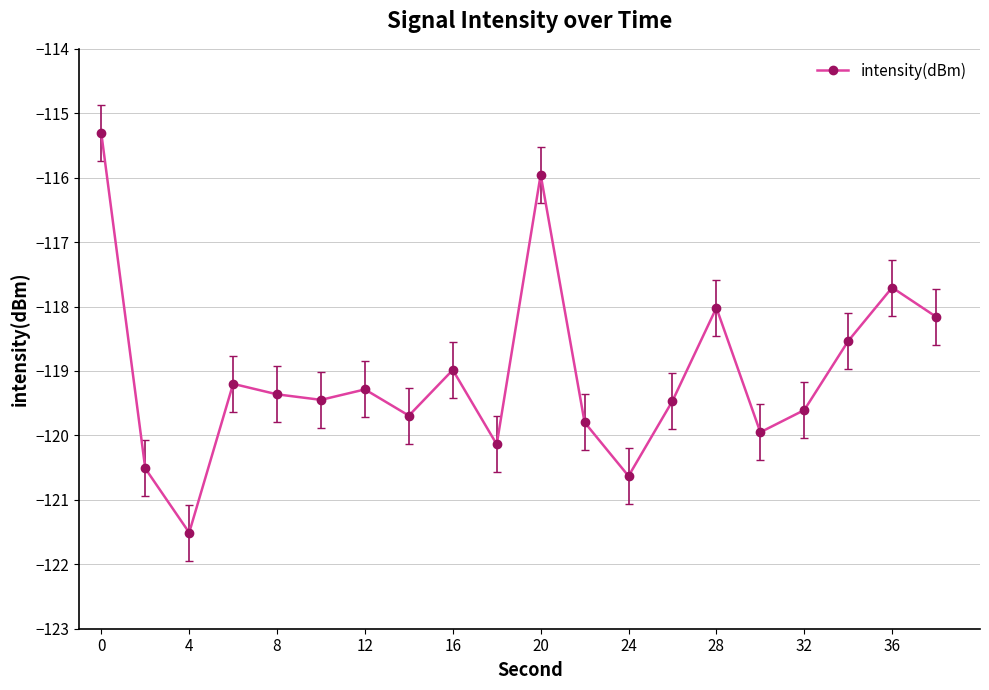

What is the value of the 1st point from the left?

-115.3